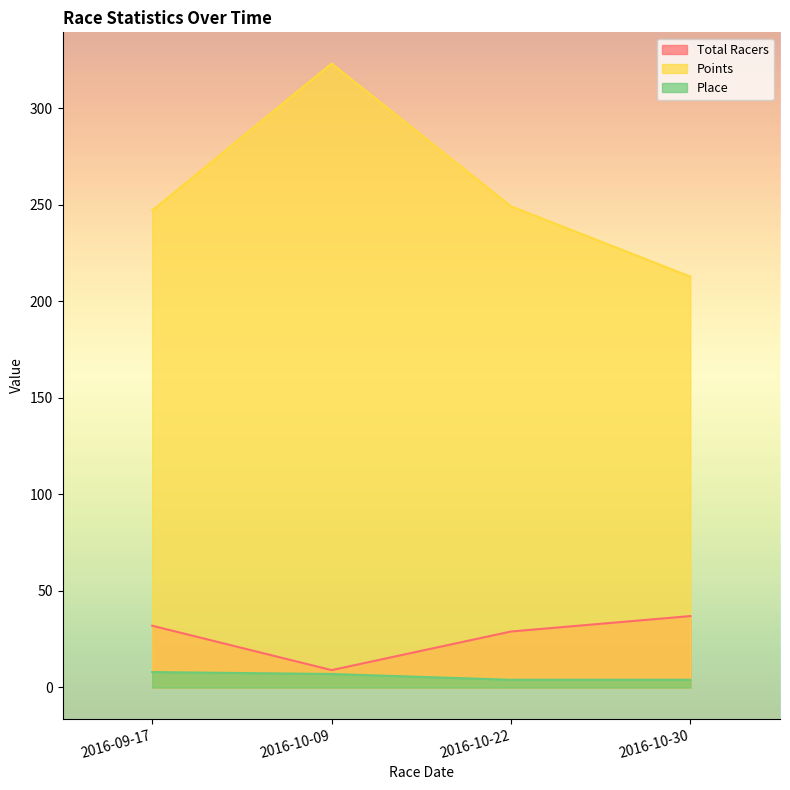

List the labels in order of Place value, largest first.

2016-09-17, 2016-10-09, 2016-10-22, 2016-10-30